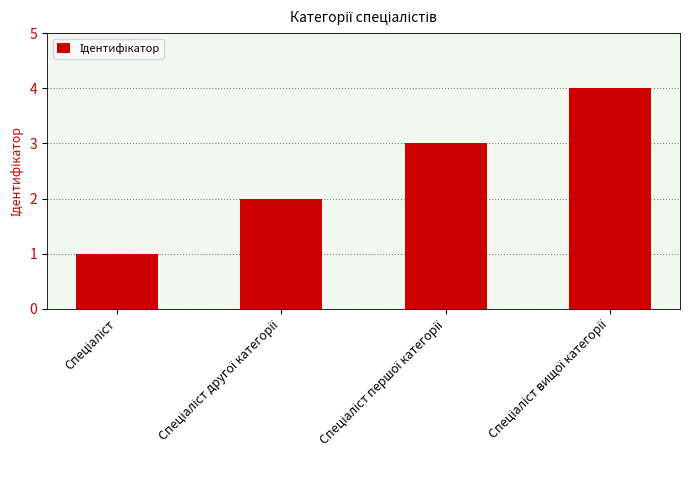

What is the greatest value displayed?

4